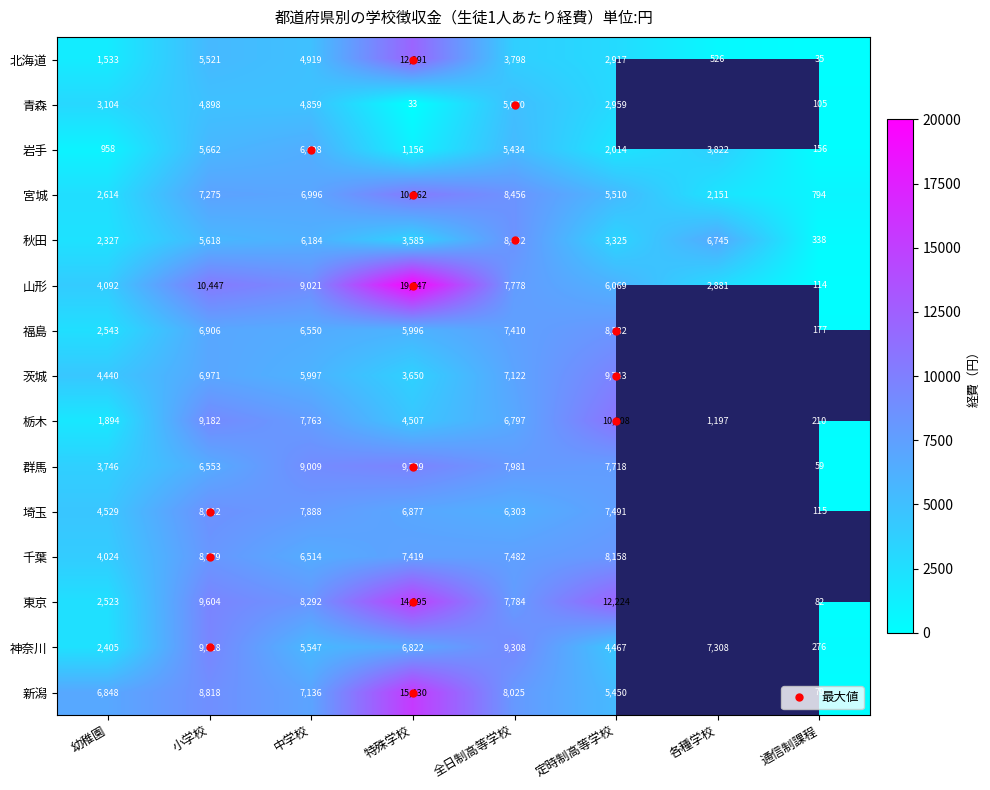

What is the difference between the maximum and minimum values in the 千葉 series?

4155.0